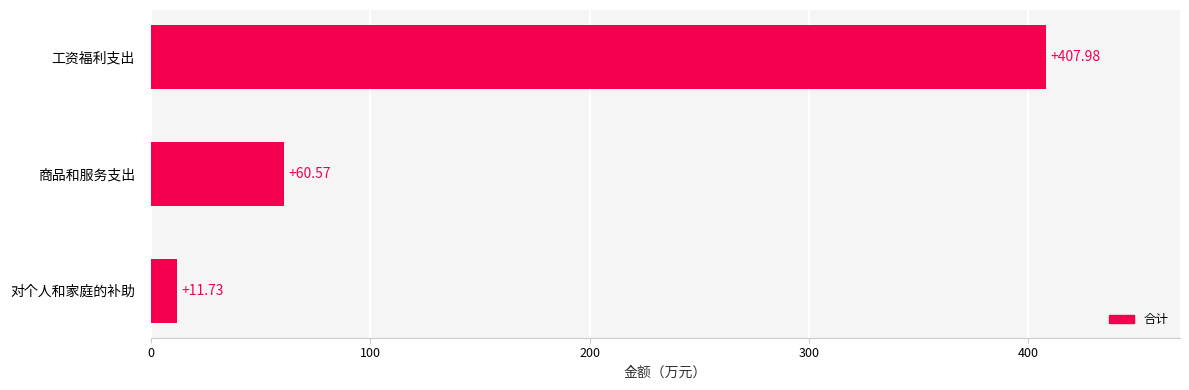

Where is the data nearest to the value 209?

商品和服务支出